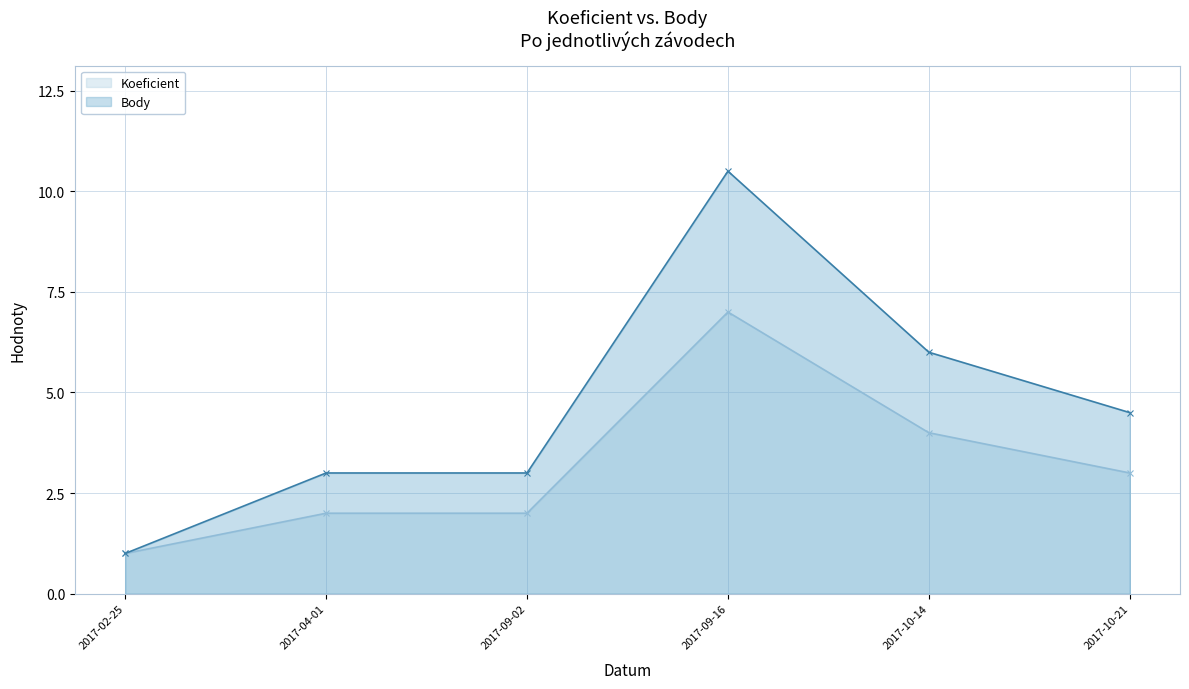

True or false: Koeficient and Body cross at least once.

False